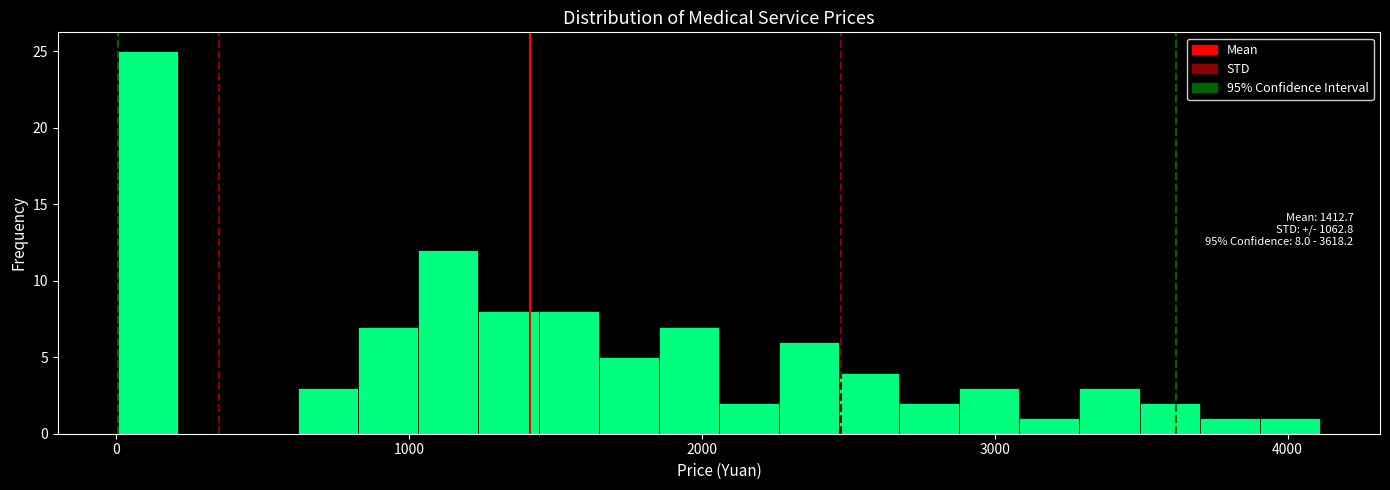

Read against the x-axis, roughly where is the centre of the tallest bar?

100